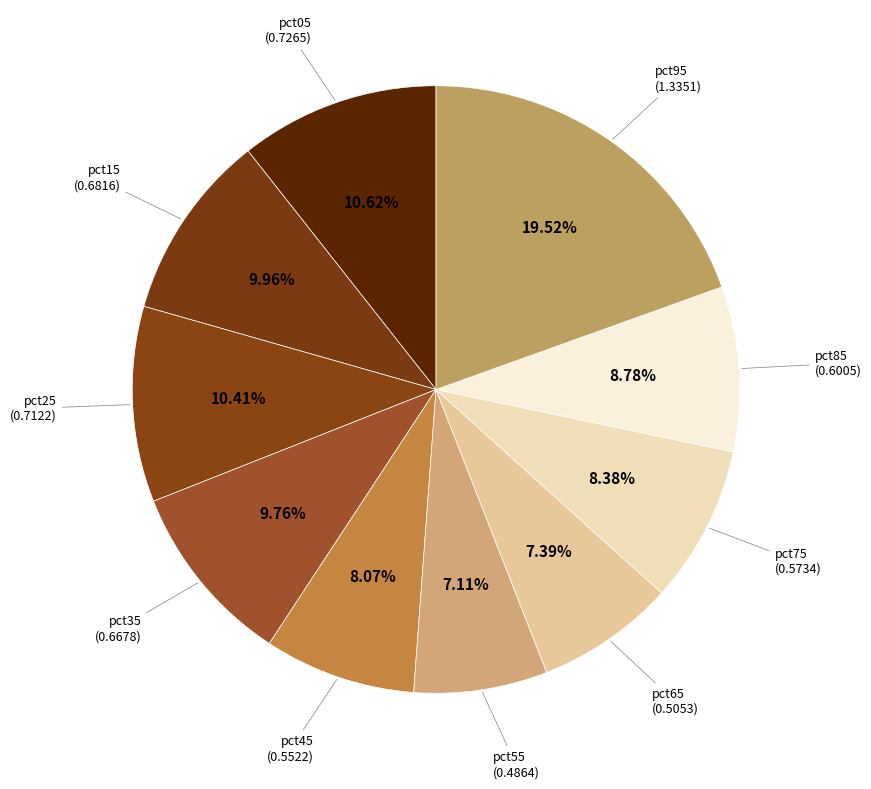

Which has a higher value, pct85 or pct05?

pct05